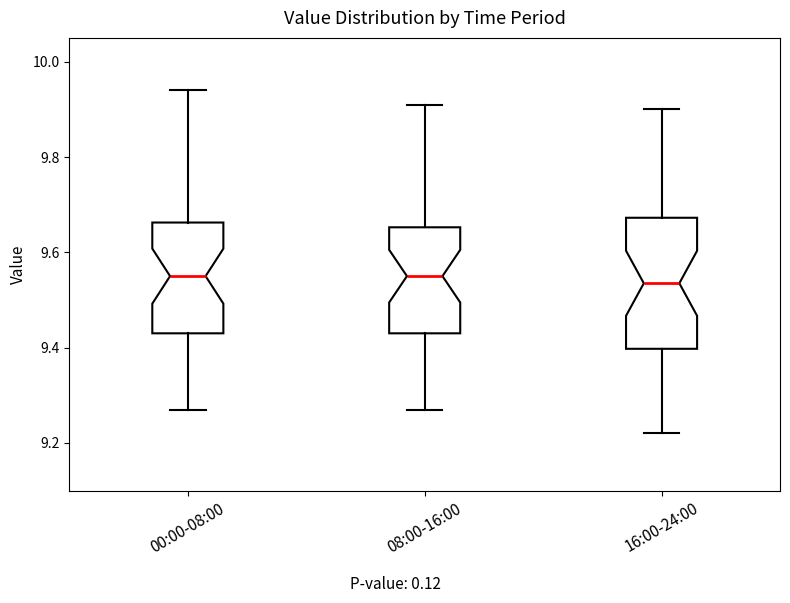

Reading left to right, read every box against the y-axis: the position of its median line, the range the box covers, and the ends of its whiskers. The values are not printed on the chart, so give them approximately, as read against the axis.

00:00-08:00: median 9.56, box 9.44 to 9.66, whiskers 9.28 to 9.94
08:00-16:00: median 9.56, box 9.44 to 9.66, whiskers 9.28 to 9.92
16:00-24:00: median 9.54, box 9.40 to 9.68, whiskers 9.22 to 9.90